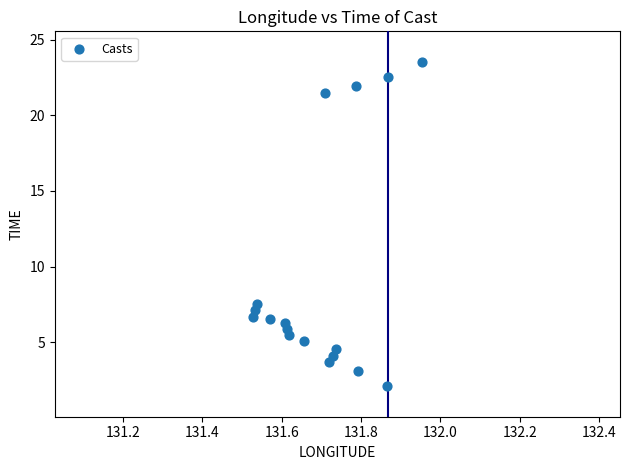

What is the range of X values (max minus min)?

0.4